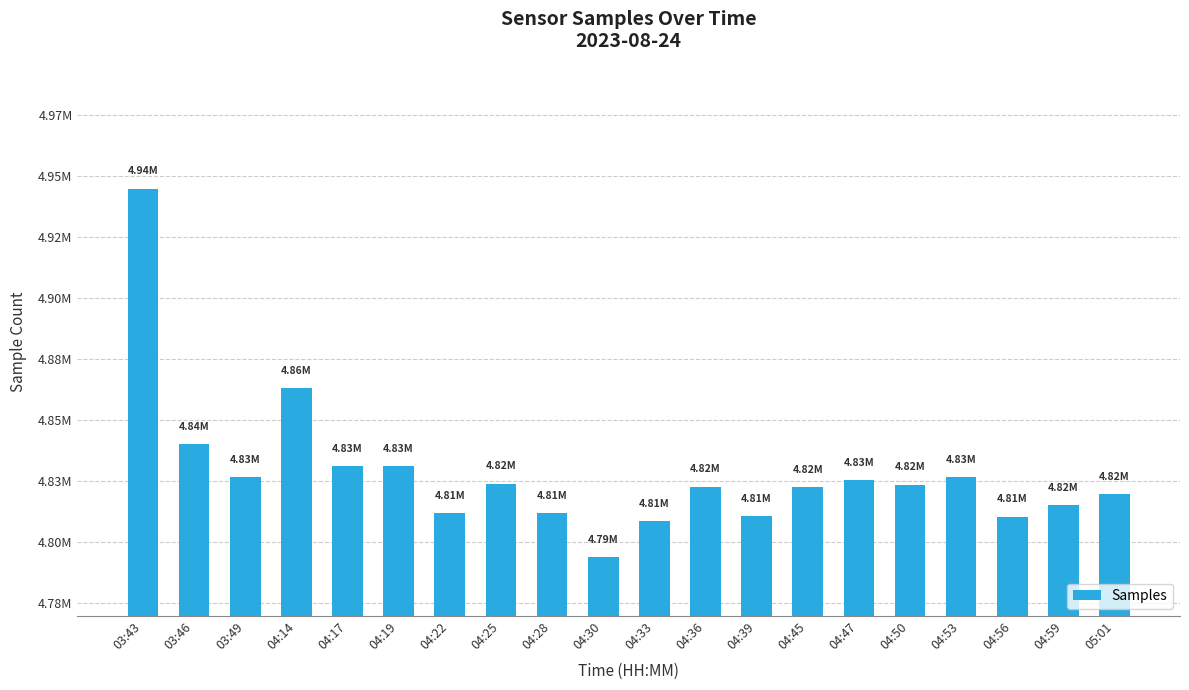

Reading left to right, extract all data points from this chart.

4944730	4839893	4826627	4862833	4830855	4830948	4811651	4823804	4811770	4793717	4808605	4822578	4810472	4822352	4825131	4823428	4826362	4810352	4815187	4819616